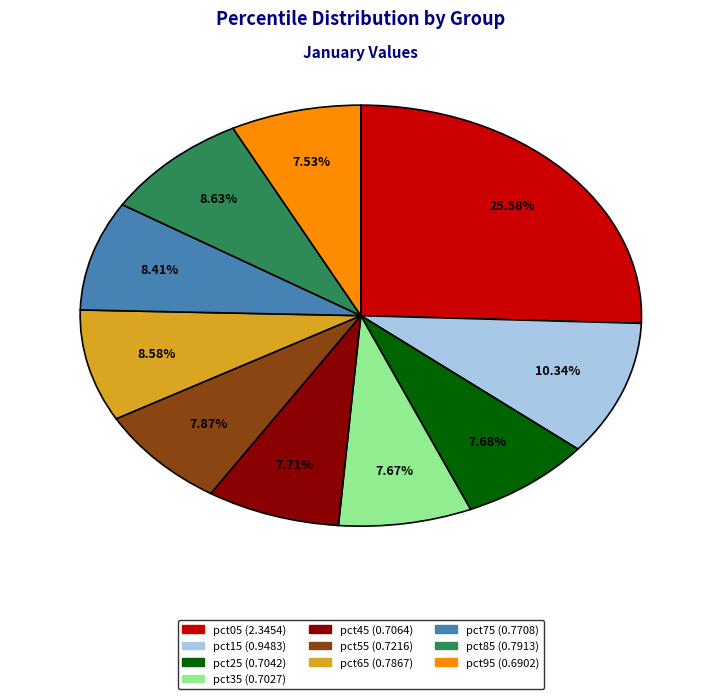

True or false: pct85 accounts for 16% of the total.

False